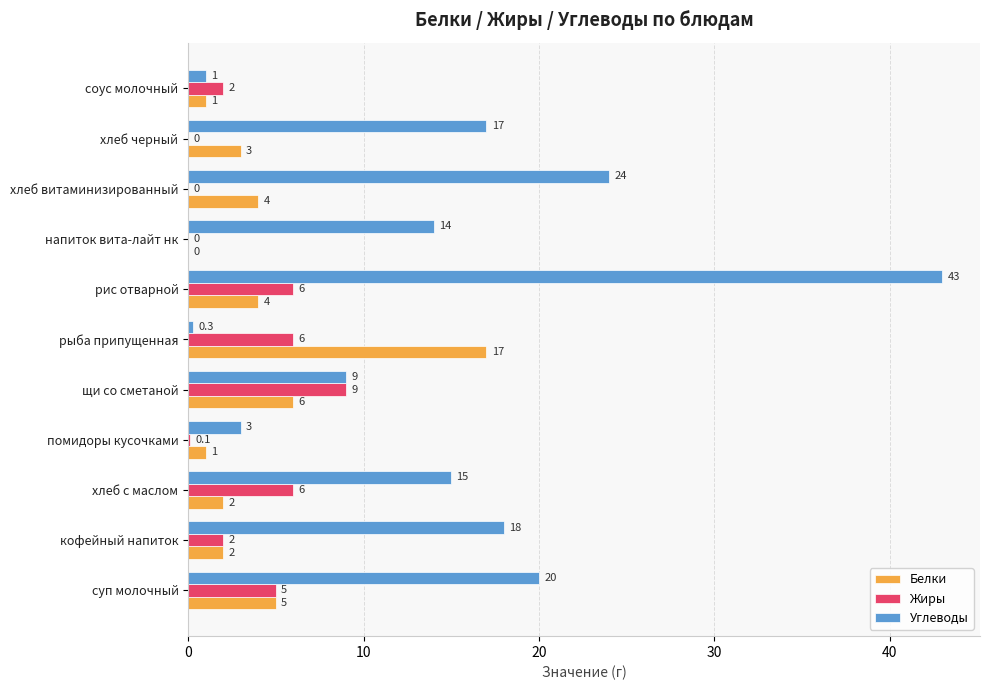

Count the number of data series in this chart.

3